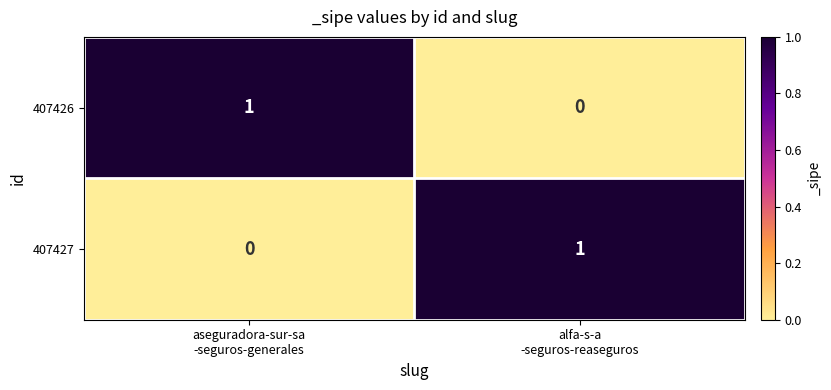

Reading right to left, transcribe all the data shown in this chart.

407426: 0	1
407427: 1	0